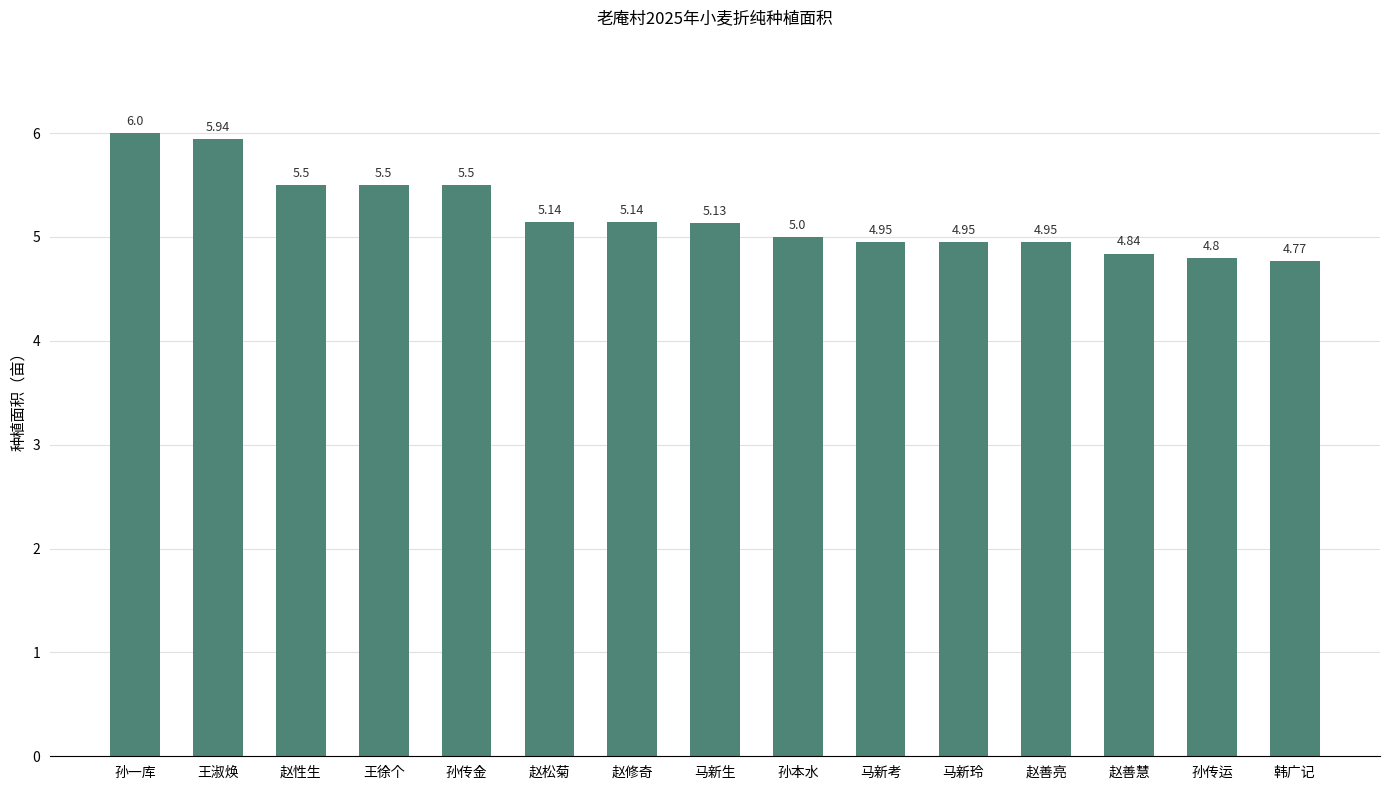

What is the average value?

5.2